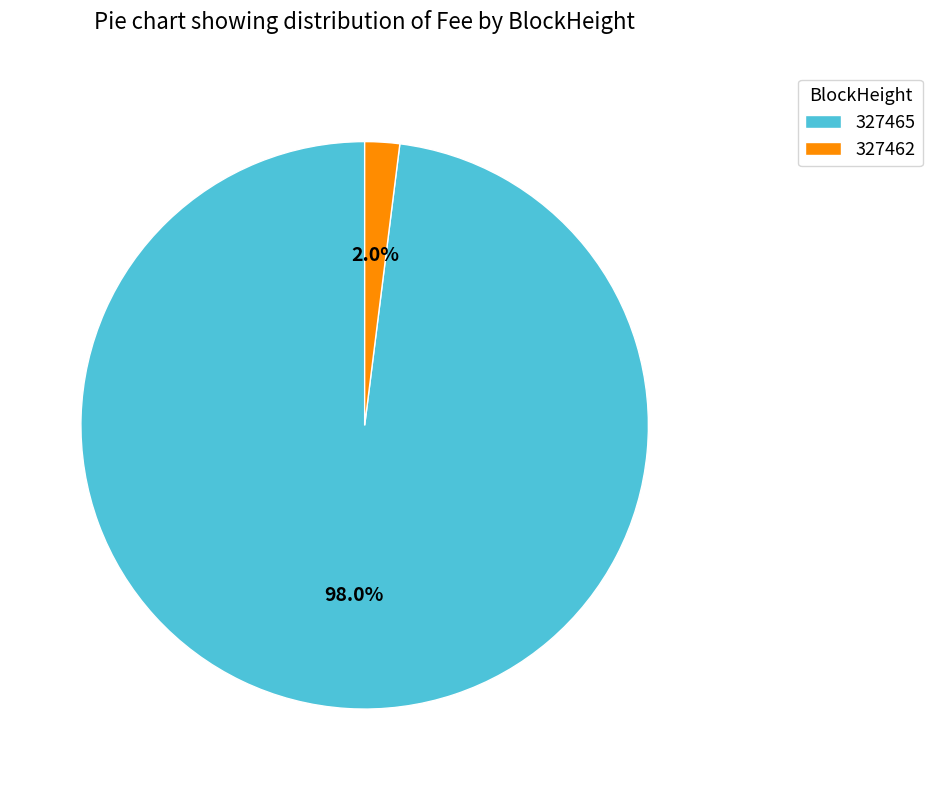

The 327462 slice represents 2% of the pie. True or false?

True